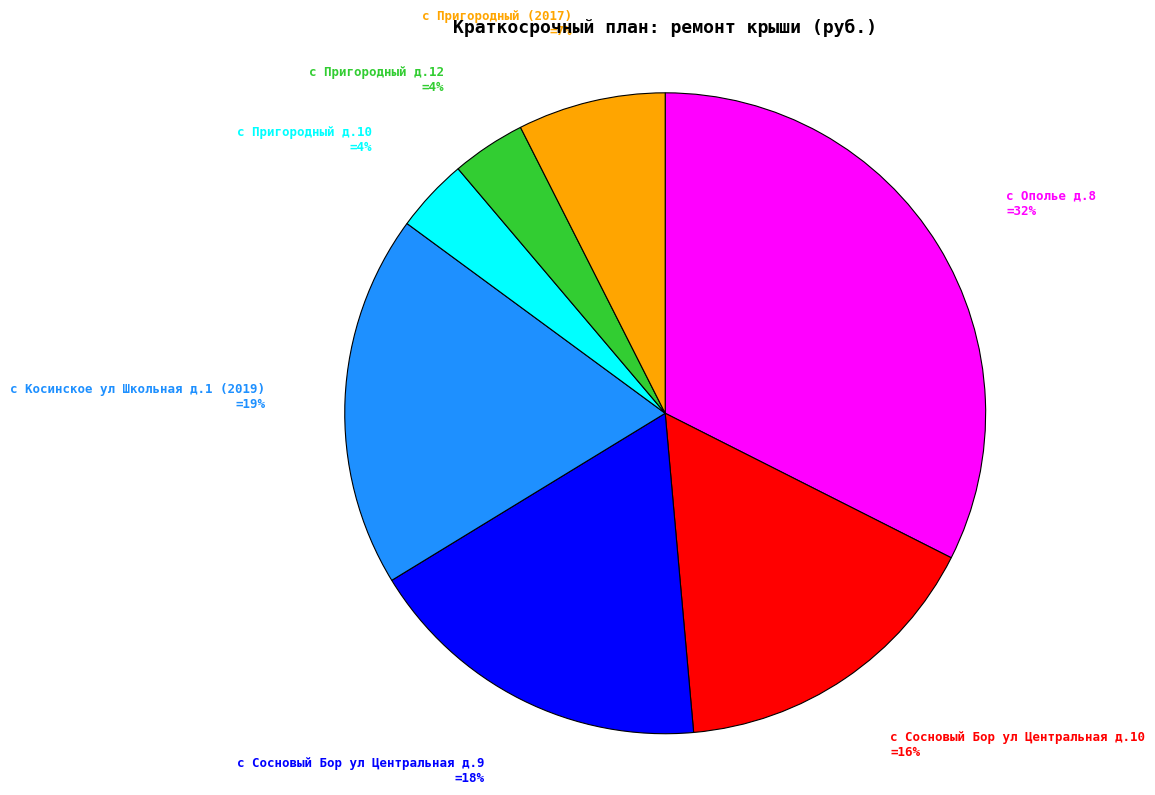

To the nearest percent, what is the average slice percentage?

14%